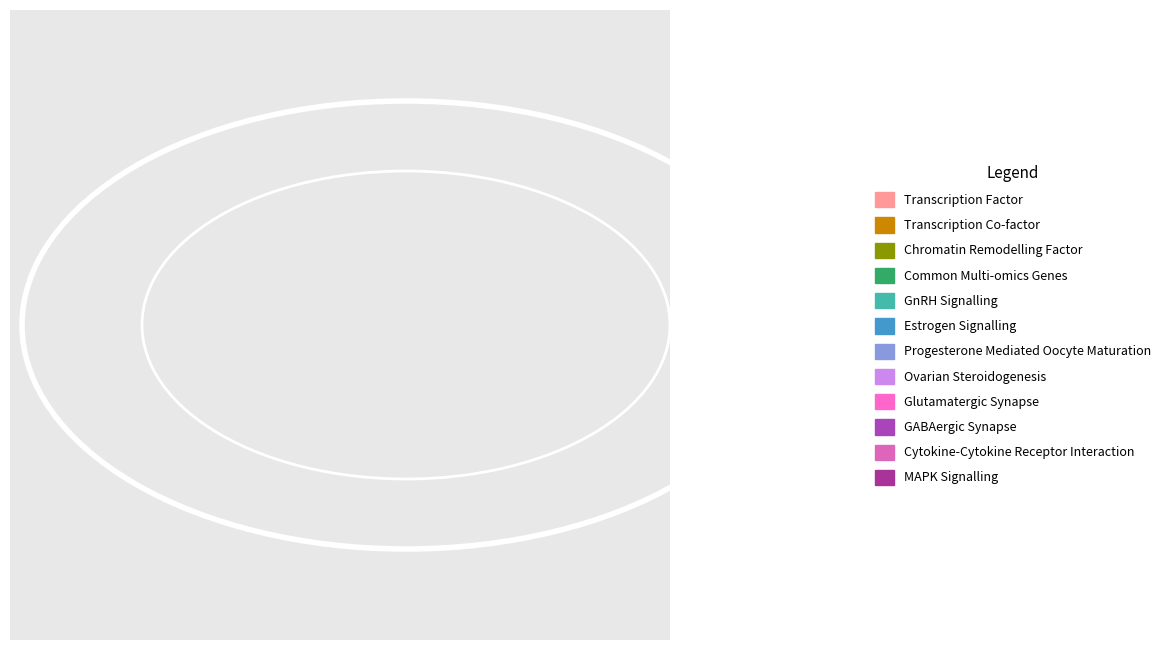

To the nearest percent, what is the difference between the Ovarian Steroidogenesis and Estrogen Signalling slice percentages?

1%